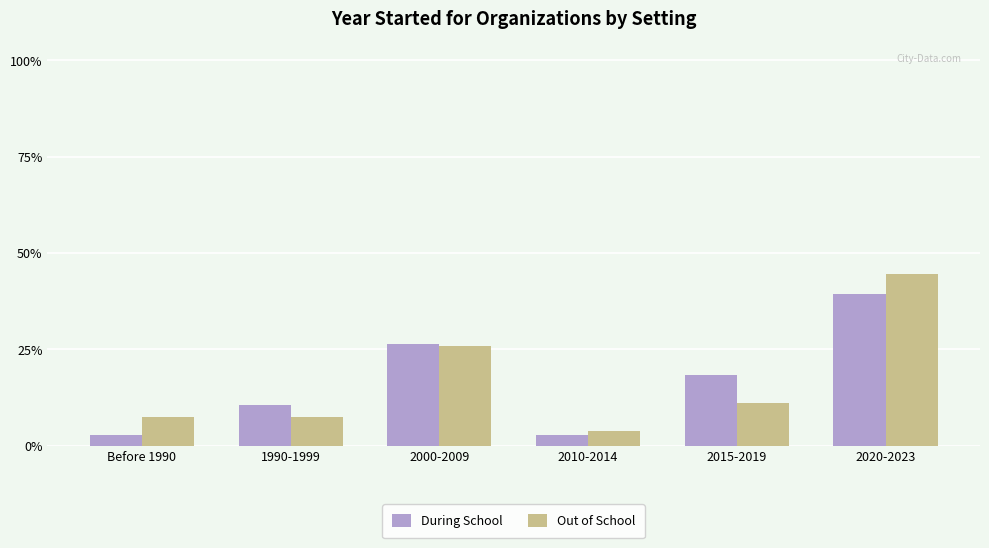

Does the chart contain any negative values?

No